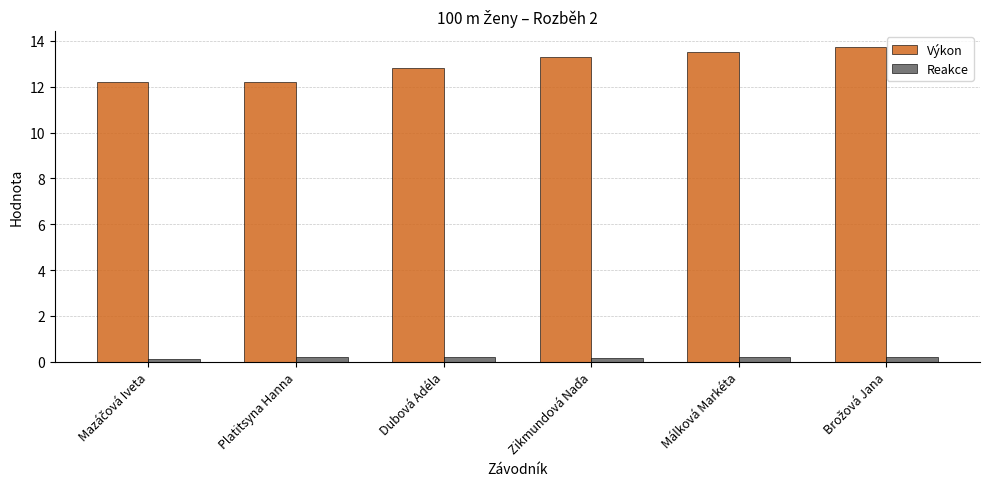

True or false: Výkon has a value of 17.9 at Málková Markéta.

False